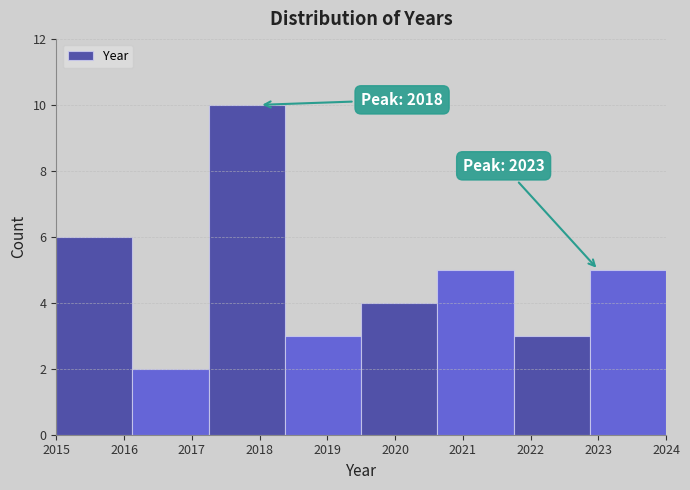

Over which range of the x-axis is the bar tallest?

2017.3 to 2018.4